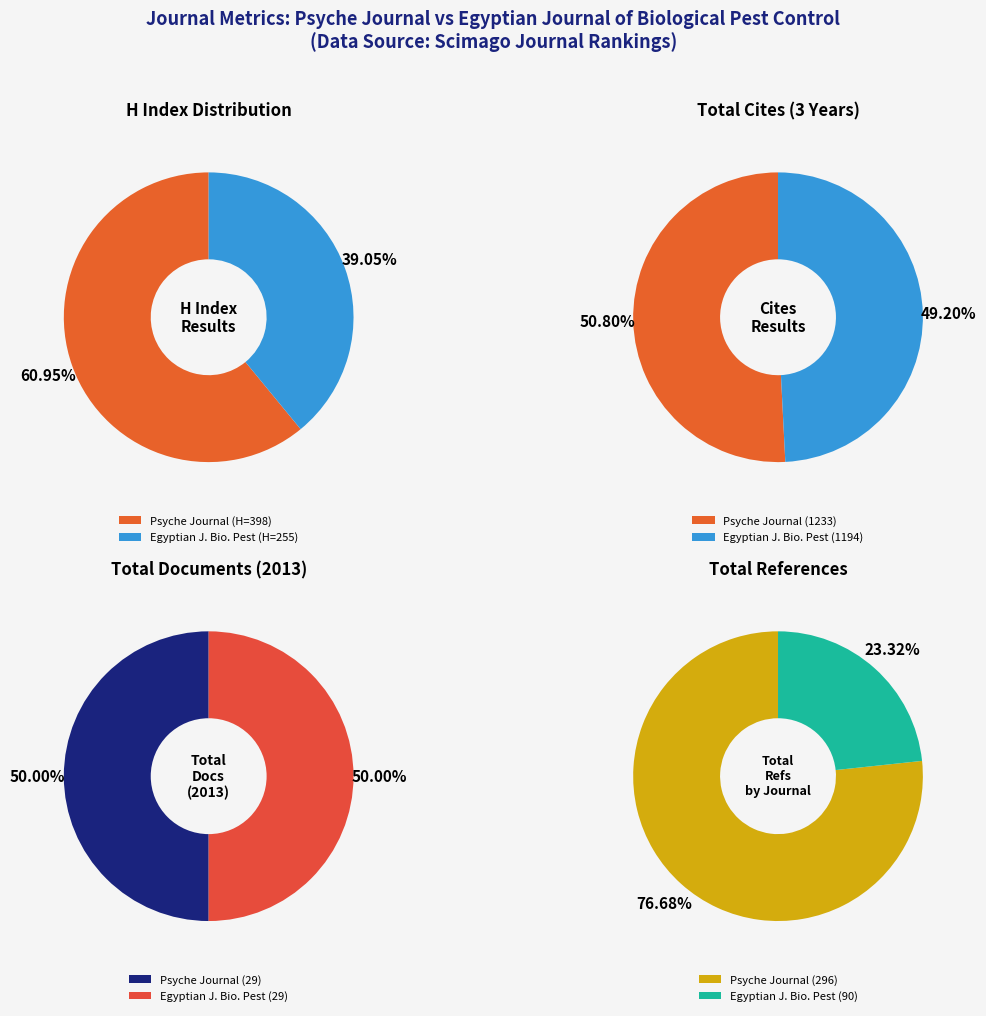

Does Egyptian Journal of Biological Pest Control account for over 50% of the chart?

No